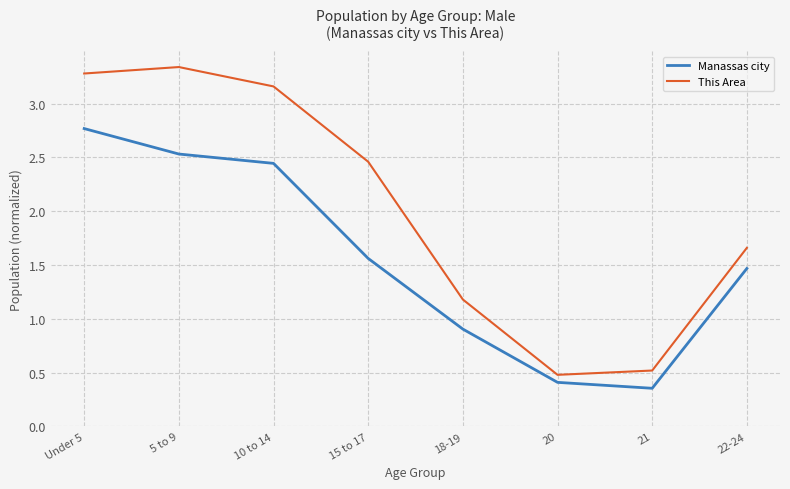

True or false: This Area and Manassas city cross at least once.

False